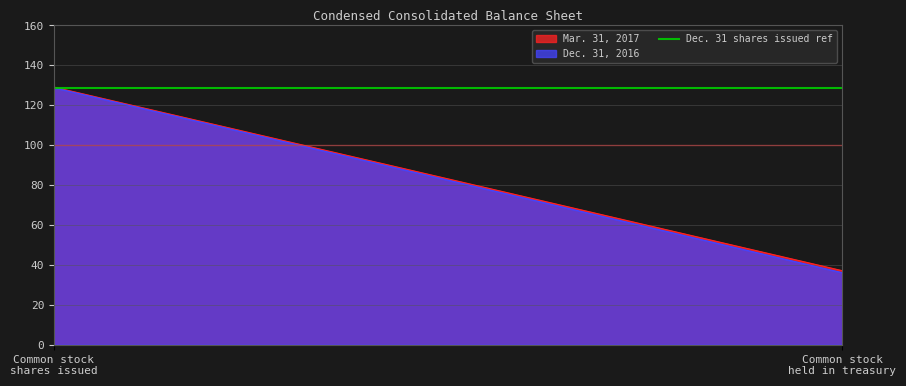

What is the sum of all Mar. 31, 2017 values?

166.2